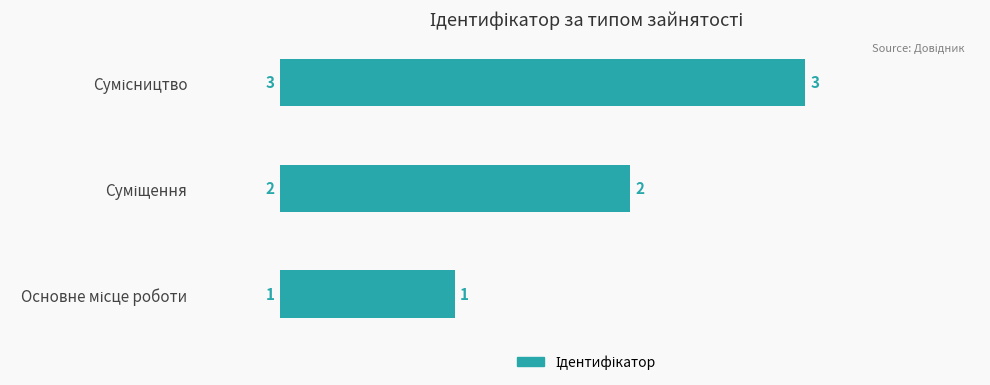

Count the values in the range 1 to 3.

3